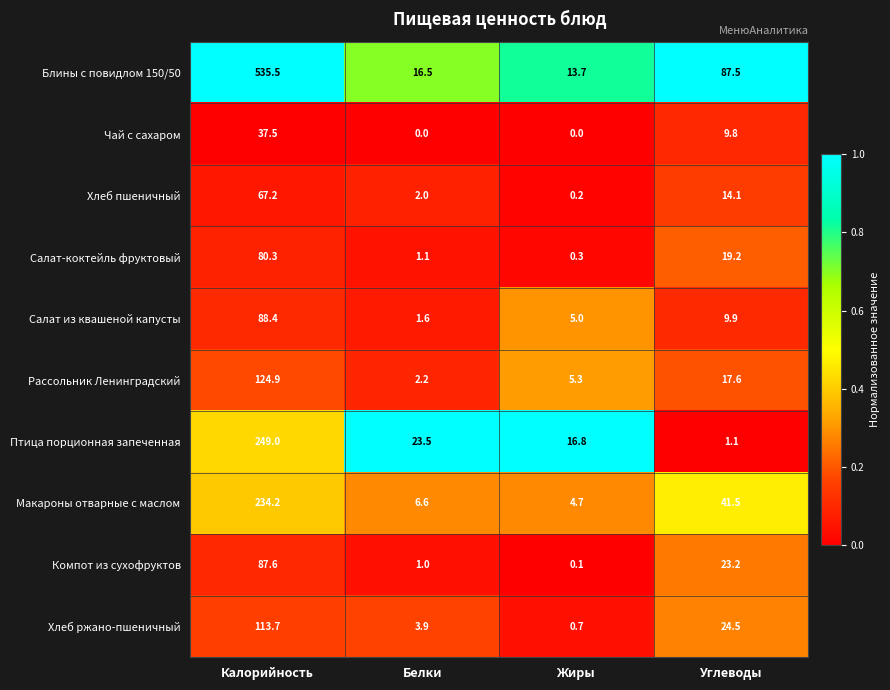

At how many categories does at least one series exceed 0?

4